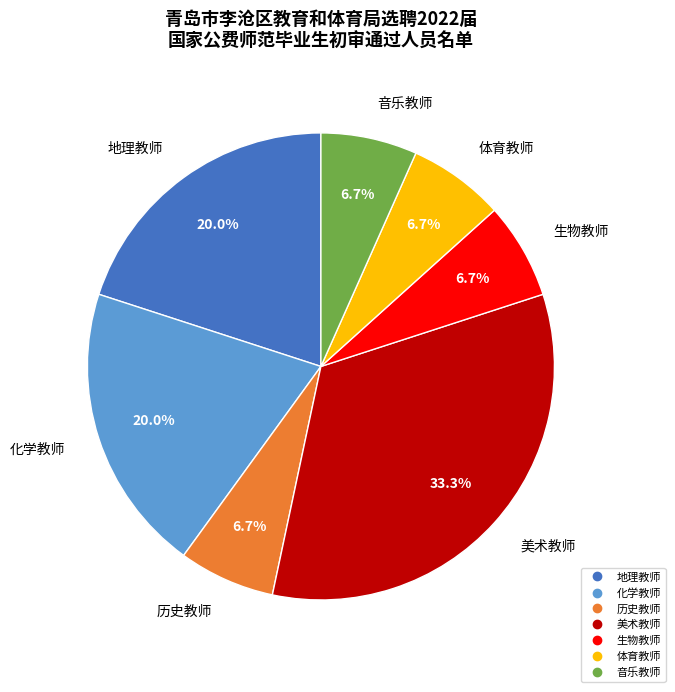

What is the largest slice in the pie chart?

美术教师